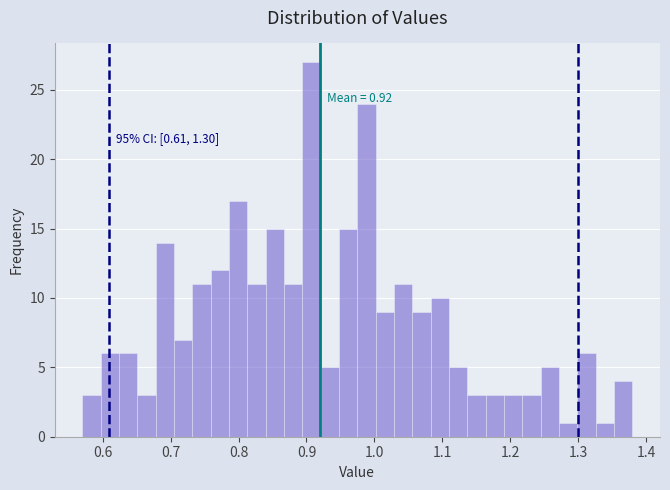

Read against the x-axis, roughly where is the centre of the tallest bar?

0.91